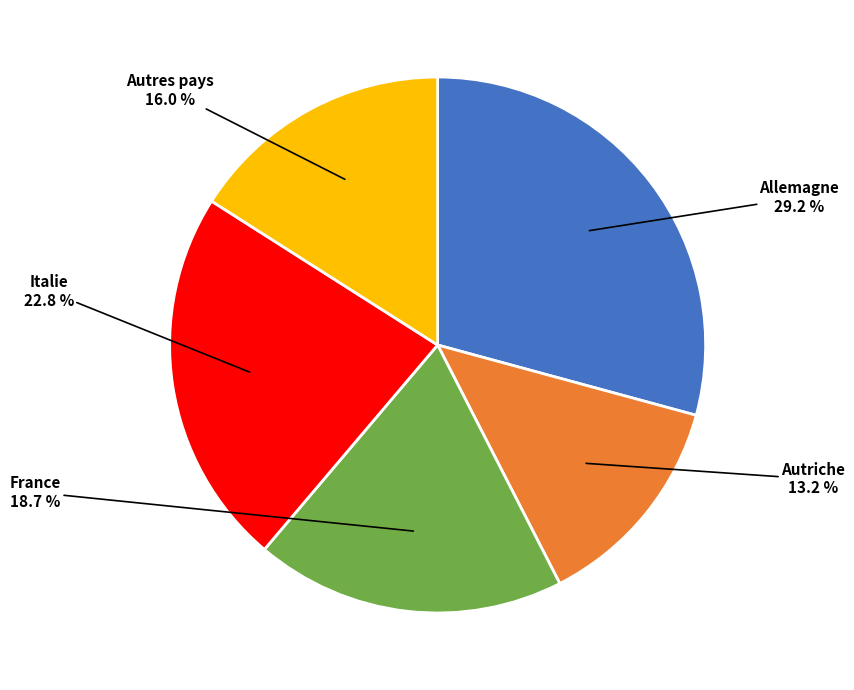

Is Italie the majority of the pie?

No